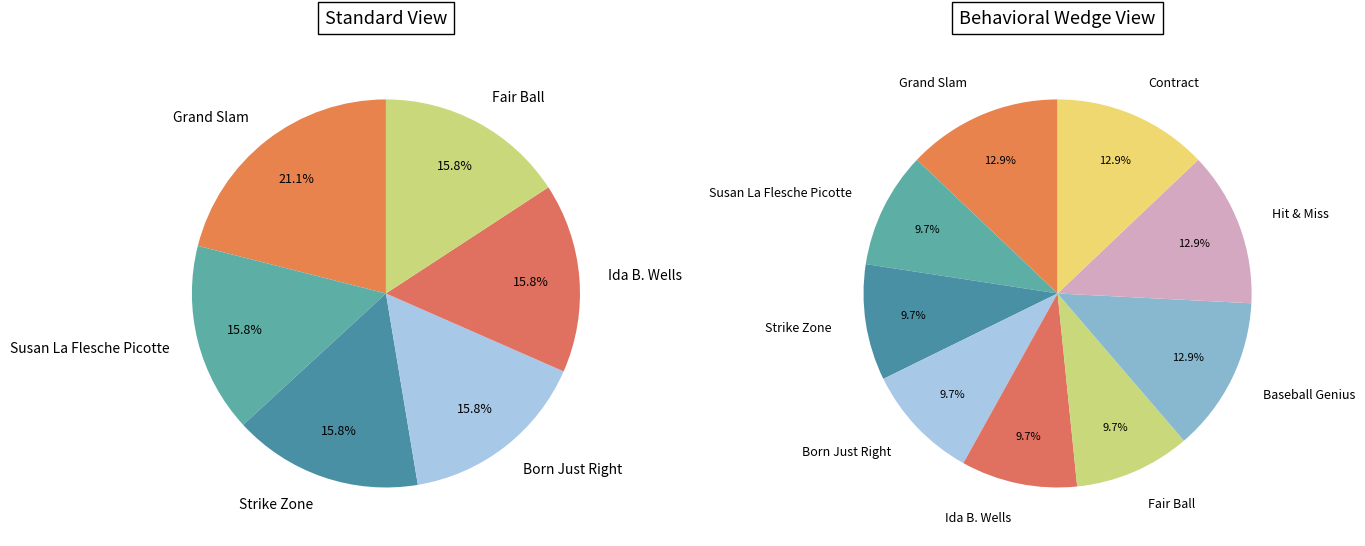

Between Hit & Miss and Susan La Flesche Picotte, which is larger?

Hit & Miss